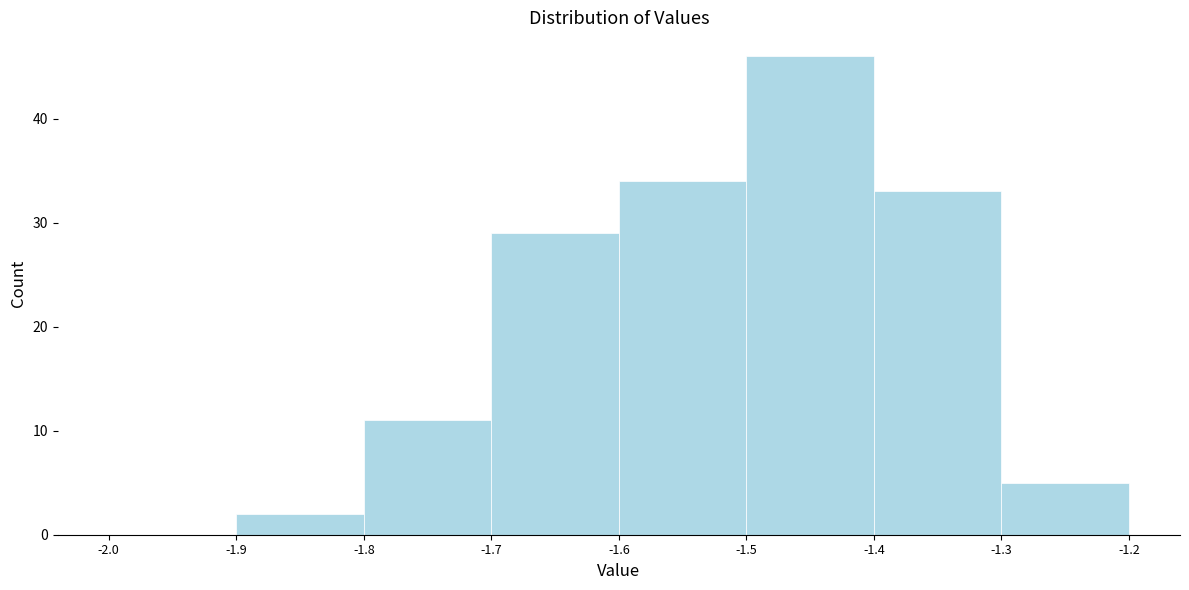

How tall is the bar that spans -1.4 to -1.3 on the x-axis? The values are not printed on the chart, so give them approximately, as read against the axis.

33